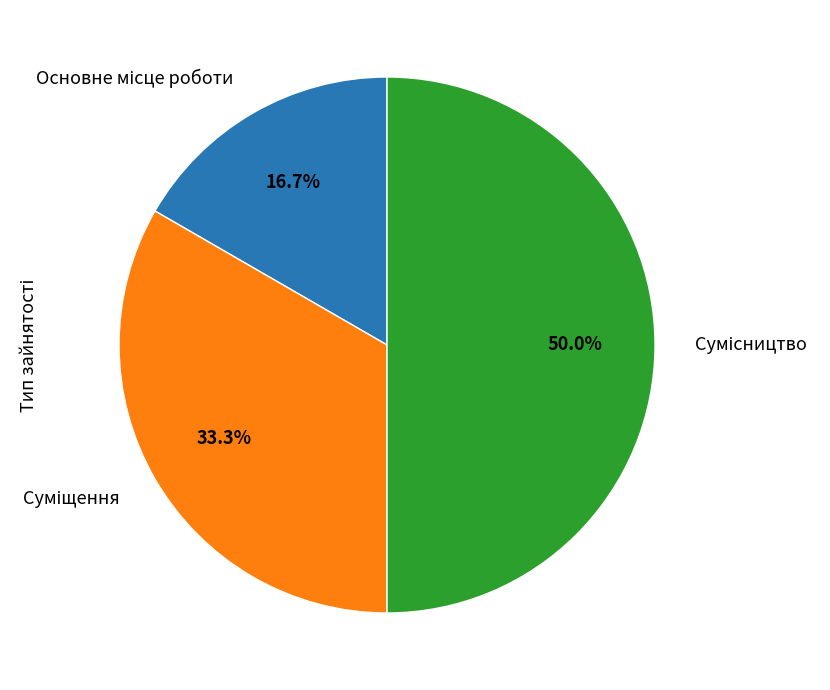

What is the smallest slice in the pie chart?

Основне місце роботи